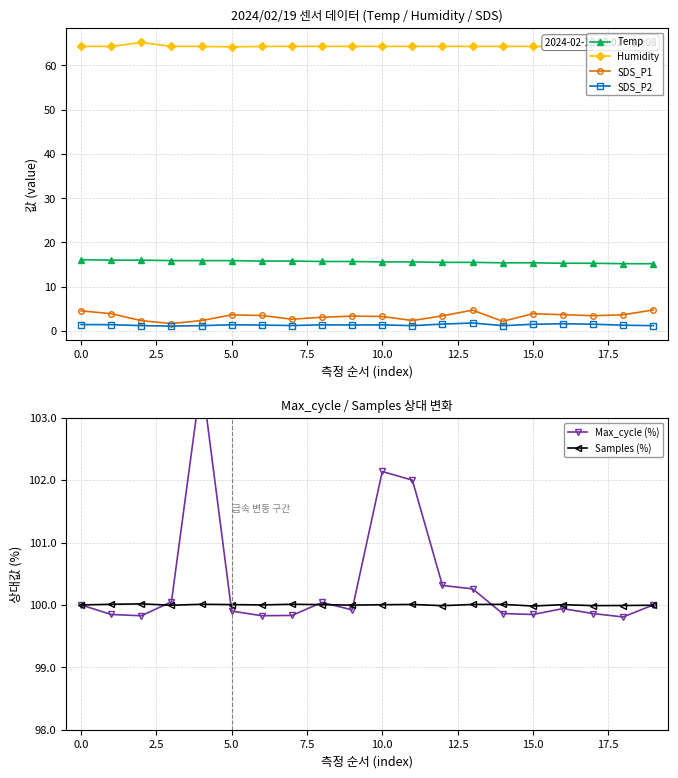

What are all the series names shown in the legend?

Temp, Humidity, SDS_P1, SDS_P2, Max_cycle (%), Samples (%)